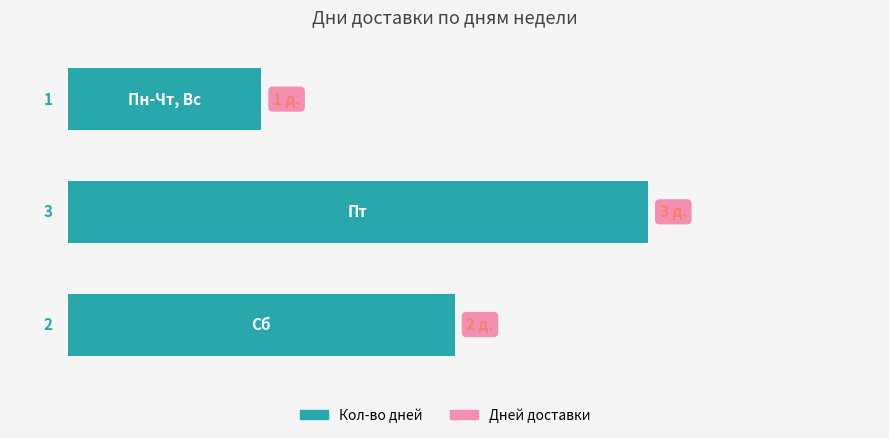

What is the greatest value displayed?

3